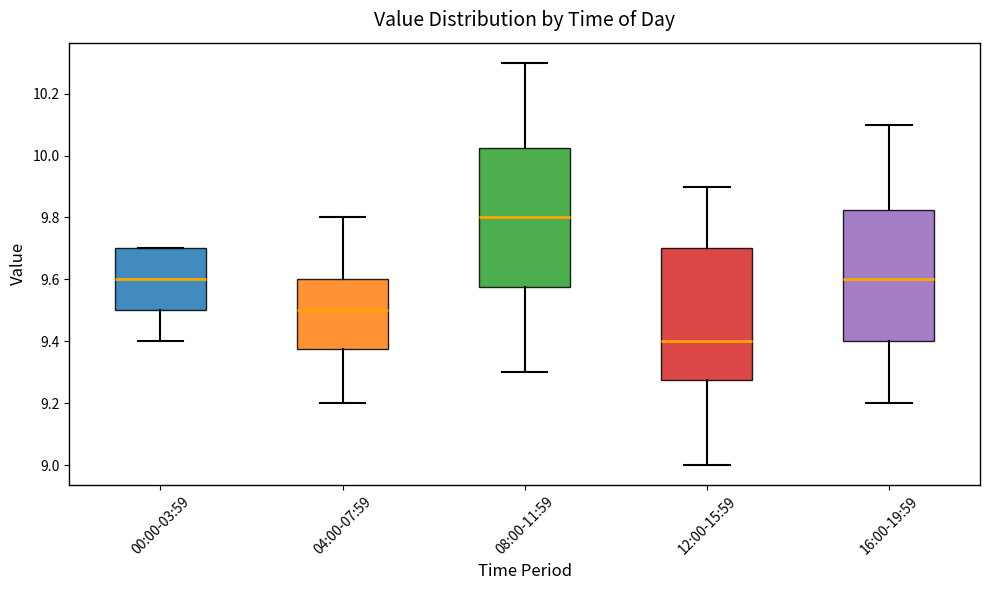

Reading left to right, transcribe this box plot: for each box, give where its median line is, the range the box spans, and where its two whiskers end, as read against the y-axis. The values are not printed on the chart, so give them approximately, as read against the axis.

00:00-03:59: median 9.60, box 9.50 to 9.70, whiskers 9.40 to 9.70
04:00-07:59: median 9.50, box 9.38 to 9.60, whiskers 9.20 to 9.80
08:00-11:59: median 9.80, box 9.58 to 10.02, whiskers 9.30 to 10.30
12:00-15:59: median 9.40, box 9.28 to 9.70, whiskers 9.00 to 9.90
16:00-19:59: median 9.60, box 9.40 to 9.82, whiskers 9.20 to 10.10